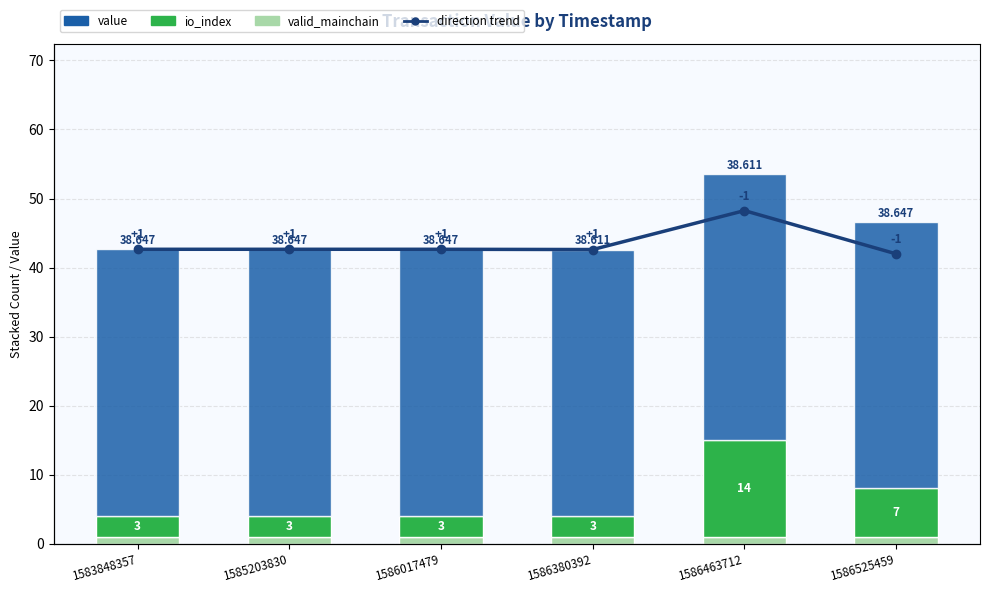

Rank the series at 1585203830 from highest to lowest value.

direction trend, value, io_index, valid_mainchain